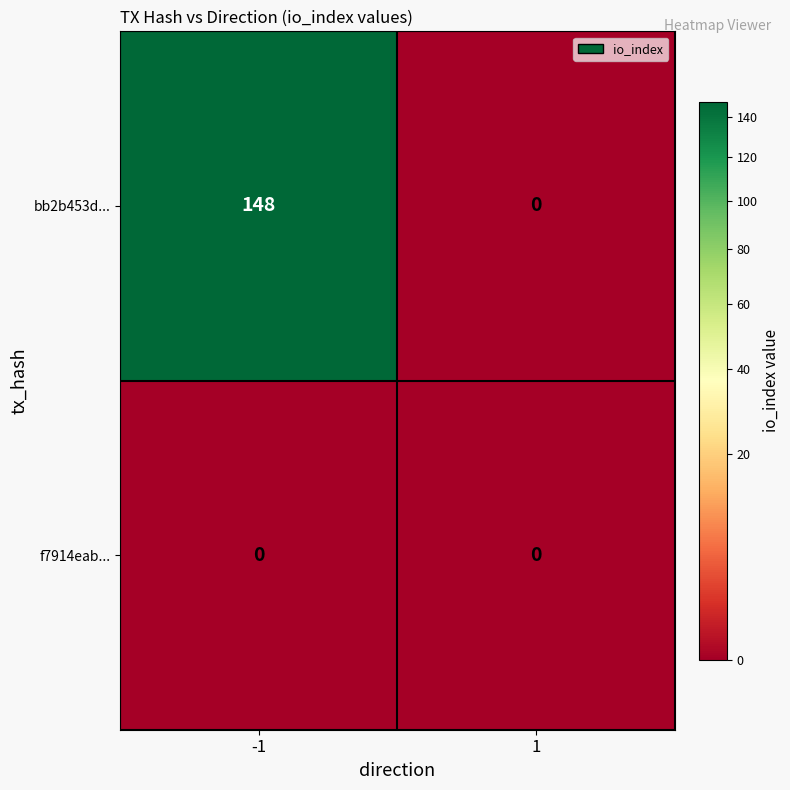

Which series has the largest total across all categories?

bb2b453d...